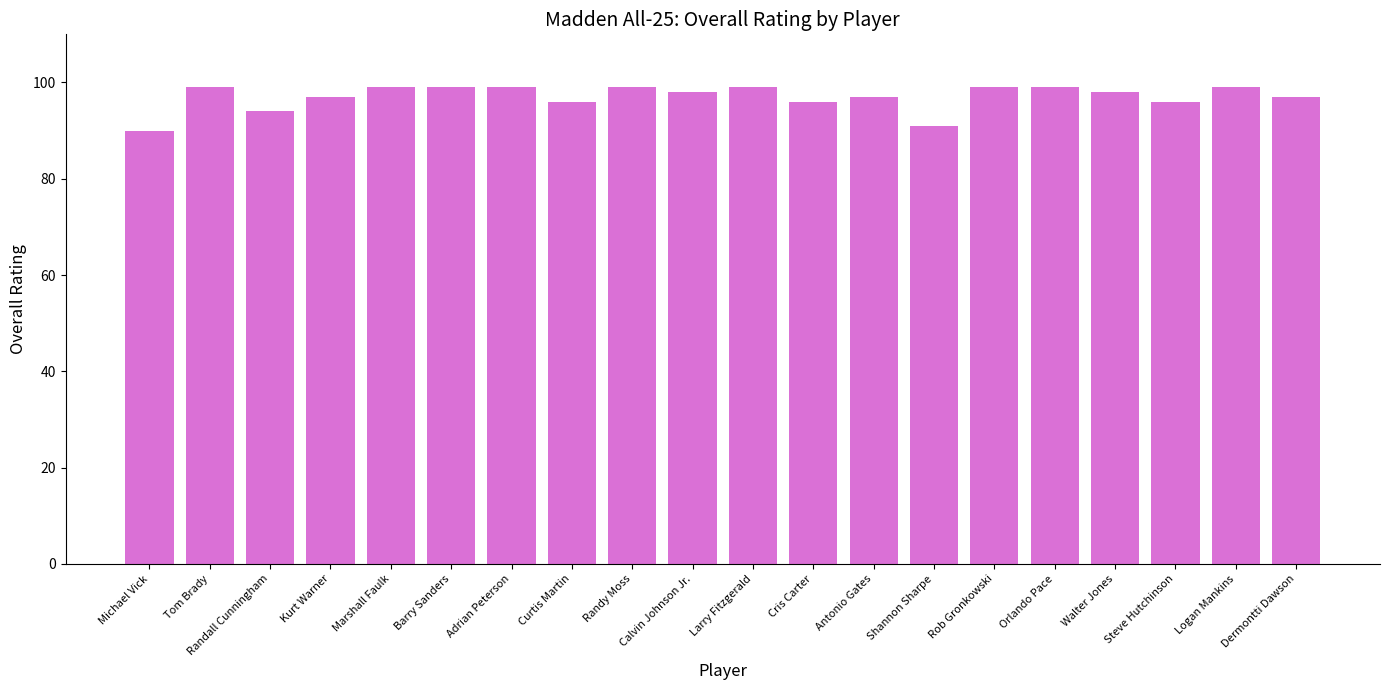

Reading right to left, what are all the values shown in this chart?

Dermontti Dawson=97	Logan Mankins=99	Steve Hutchinson=96	Walter Jones=98	Orlando Pace=99	Rob Gronkowski=99	Shannon Sharpe=91	Antonio Gates=97	Cris Carter=96	Larry Fitzgerald=99	Calvin Johnson Jr.=98	Randy Moss=99	Curtis Martin=96	Adrian Peterson=99	Barry Sanders=99	Marshall Faulk=99	Kurt Warner=97	Randall Cunningham=94	Tom Brady=99	Michael Vick=90